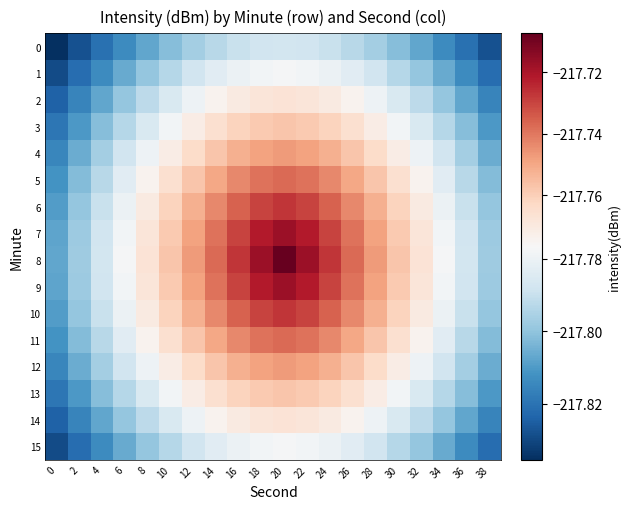

At which category is the sum across all series the highest?

20